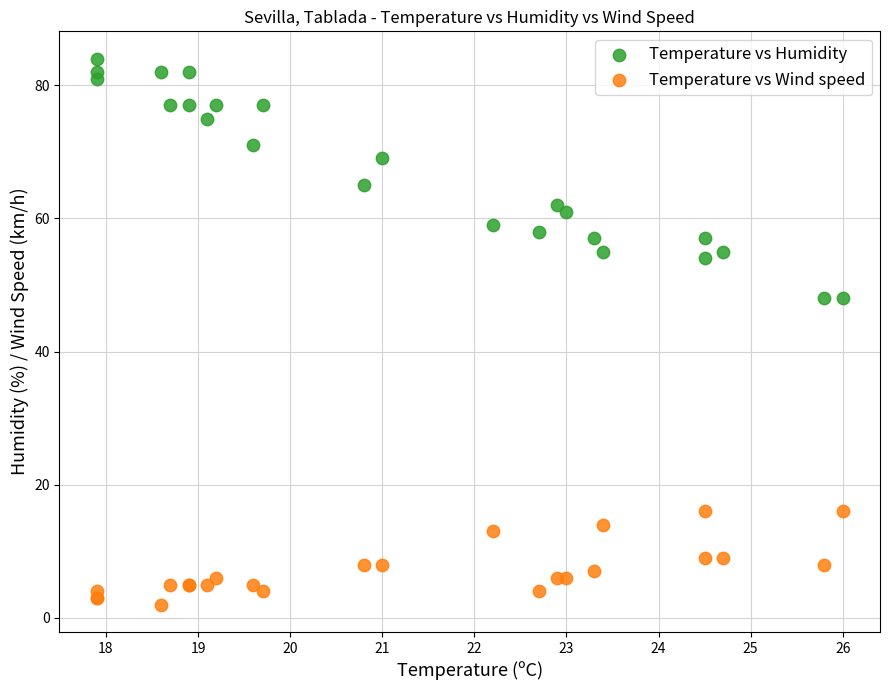

In the Temperature vs Humidity series, what Y value is closest to 66?

65